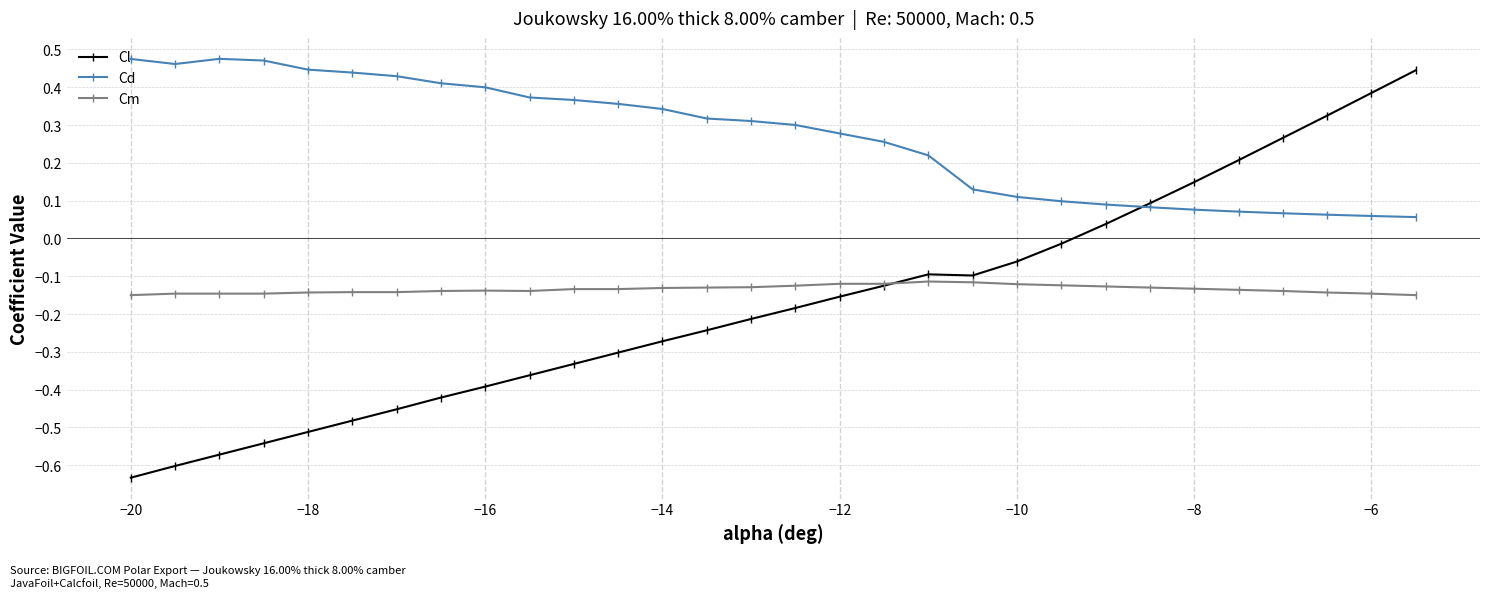

Which series has the widest spread of values?

Cl